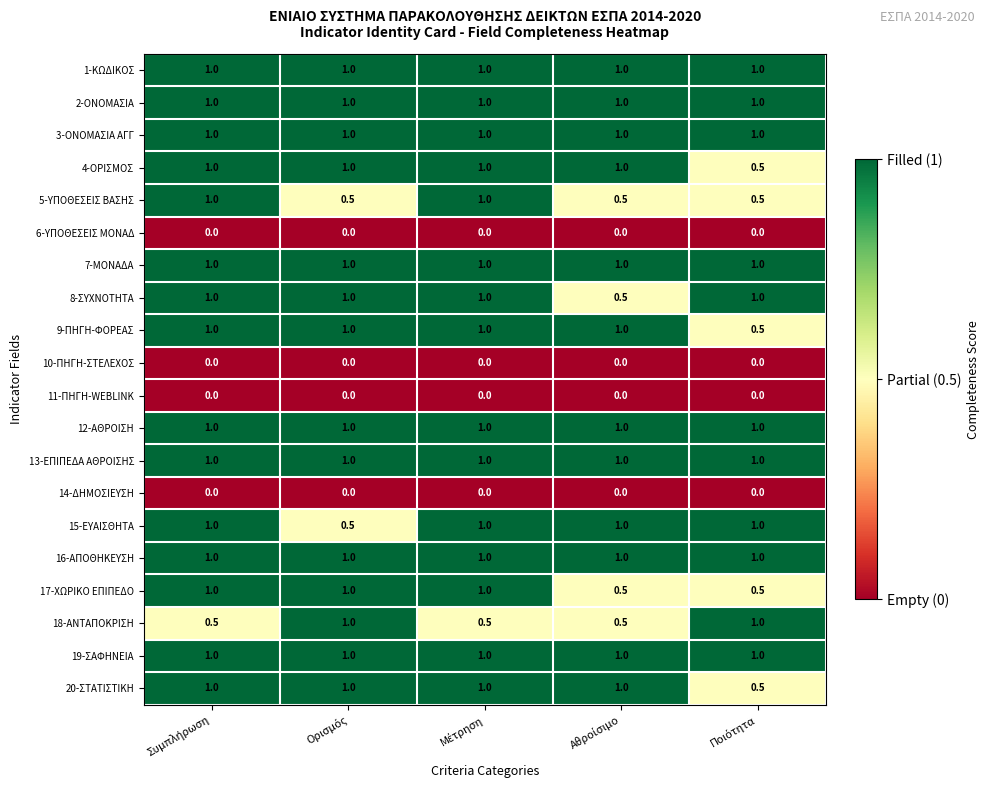

How many 4-ΟΡΙΣΜΟΣ values are between 1 and 2?

4